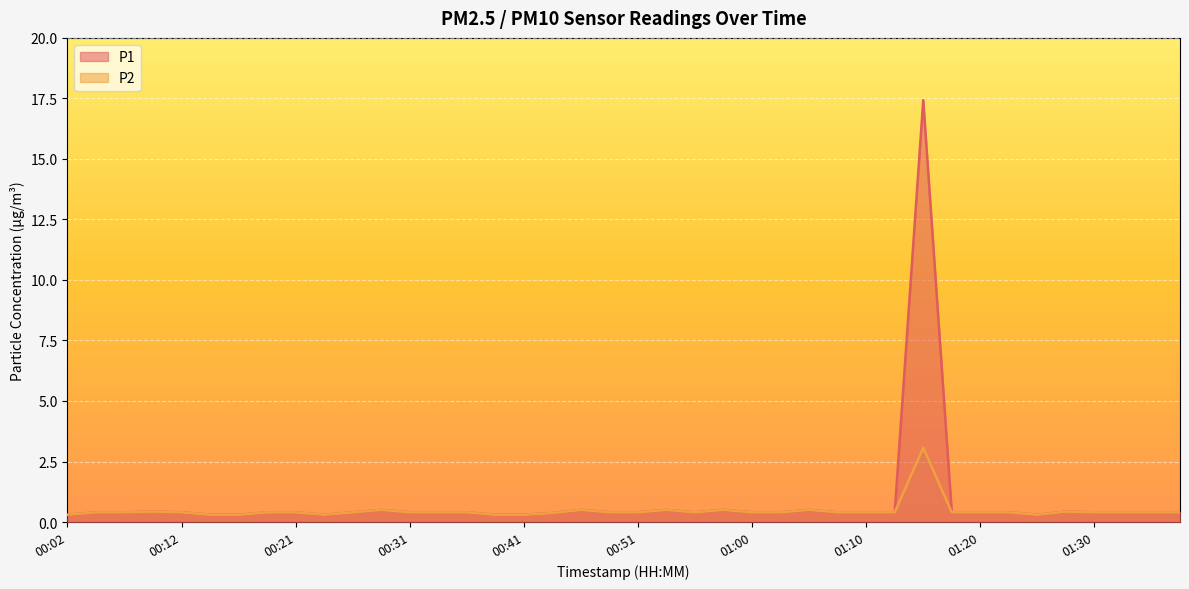

List the labels in order of P1 value, smallest first.

00:02, 00:14, 00:17, 00:24, 00:38, 00:41, 01:25, 00:43, 00:04, 00:07, 00:12, 00:19, 00:21, 00:26, 00:31, 00:34, 00:36, 00:48, 00:51, 00:56, 01:00, 01:03, 01:08, 01:10, 01:13, 01:18, 01:20, 01:23, 01:30, 01:32, 01:35, 01:37, 00:09, 01:27, 00:29, 00:46, 00:53, 00:58, 01:05, 01:15